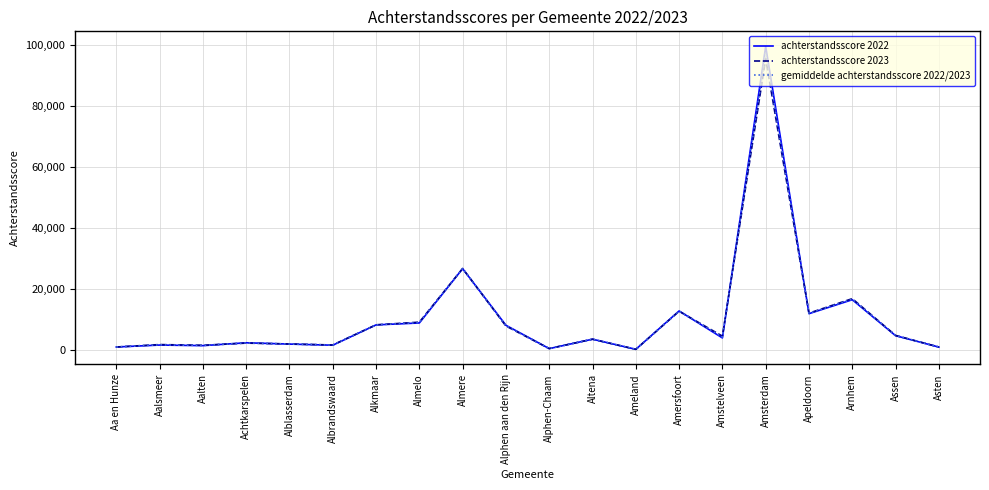

Where does the achterstandsscore 2023 series first go above 4406?

Alkmaar